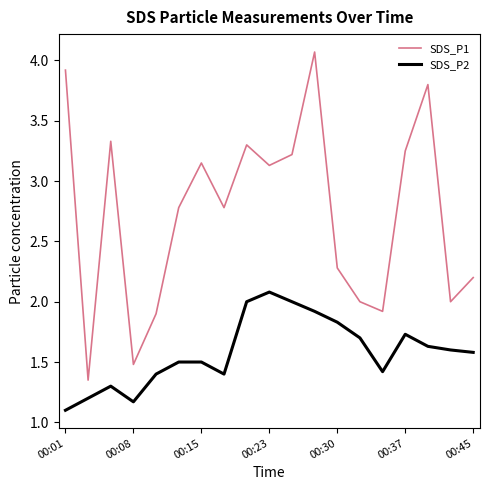

What is the maximum value shown in the chart?

4.1